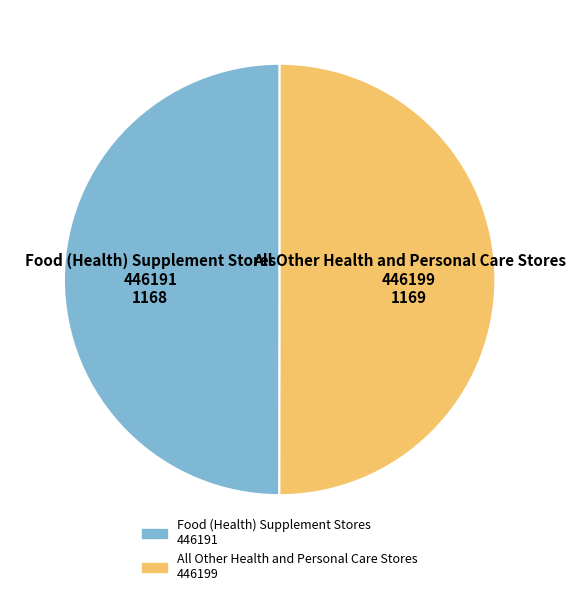

What is the ratio of the value at All Other Health and Personal Care Stores 446199 to the value at Food (Health) Supplement Stores 446191?

1.0